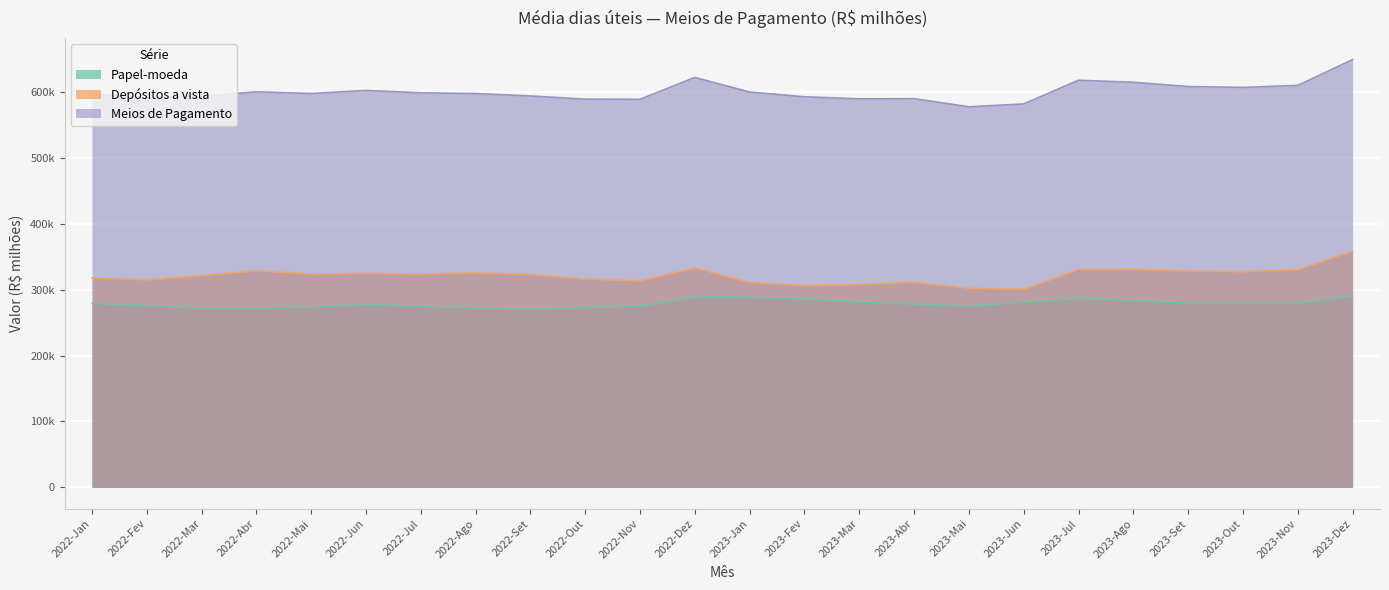

Reading left to right, transcribe all the data shown in this chart.

Papel-moeda: 2022-Jan=278941.5	2022-Fev=276038.6	2022-Mar=271618.0	2022-Abr=271244.2	2022-Mai=273726.9	2022-Jun=277416.0	2022-Jul=274797.6	2022-Ago=272113.7	2022-Set=270404.2	2022-Out=272599.0	2022-Nov=275277.0	2022-Dez=288704.9	2023-Jan=288442.2	2023-Fev=286060.0	2023-Mar=281215.5	2023-Abr=278154.0	2023-Mai=275016.2	2023-Jun=280984.1	2023-Jul=286684.5	2023-Ago=283384.0	2023-Set=279824.5	2023-Out=279328.3	2023-Nov=279390.6	2023-Dez=290193.9
Depósitos a vista: 2022-Jan=317576.2	2022-Fev=314843.3	2022-Mar=321324.1	2022-Abr=328569.0	2022-Mai=323570.4	2022-Jun=324488.5	2022-Jul=323560.4	2022-Ago=325060.9	2022-Set=323181.4	2022-Out=316097.0	2022-Nov=313247.7	2022-Dez=332939.0	2023-Jan=311037.1	2023-Fev=306243.9	2023-Mar=307959.6	2023-Abr=311290.1	2023-Mai=302098.3	2023-Jun=300487.2	2023-Jul=330732.1	2023-Ago=330946.5	2023-Set=328004.1	2023-Out=327198.3	2023-Nov=330156.1	2023-Dez=358499.7
Meios de Pagamento: 2022-Jan=596517.6	2022-Fev=590882.0	2022-Mar=592942.1	2022-Abr=599813.1	2022-Mai=597297.3	2022-Jun=601904.5	2022-Jul=598358.0	2022-Ago=597174.6	2022-Set=593585.6	2022-Out=588696.0	2022-Nov=588524.6	2022-Dez=621643.9	2023-Jan=599479.4	2023-Fev=592304.0	2023-Mar=589175.2	2023-Abr=589444.1	2023-Mai=577114.6	2023-Jun=581471.3	2023-Jul=617416.6	2023-Ago=614330.5	2023-Set=607828.6	2023-Out=606526.6	2023-Nov=609546.7	2023-Dez=648693.6